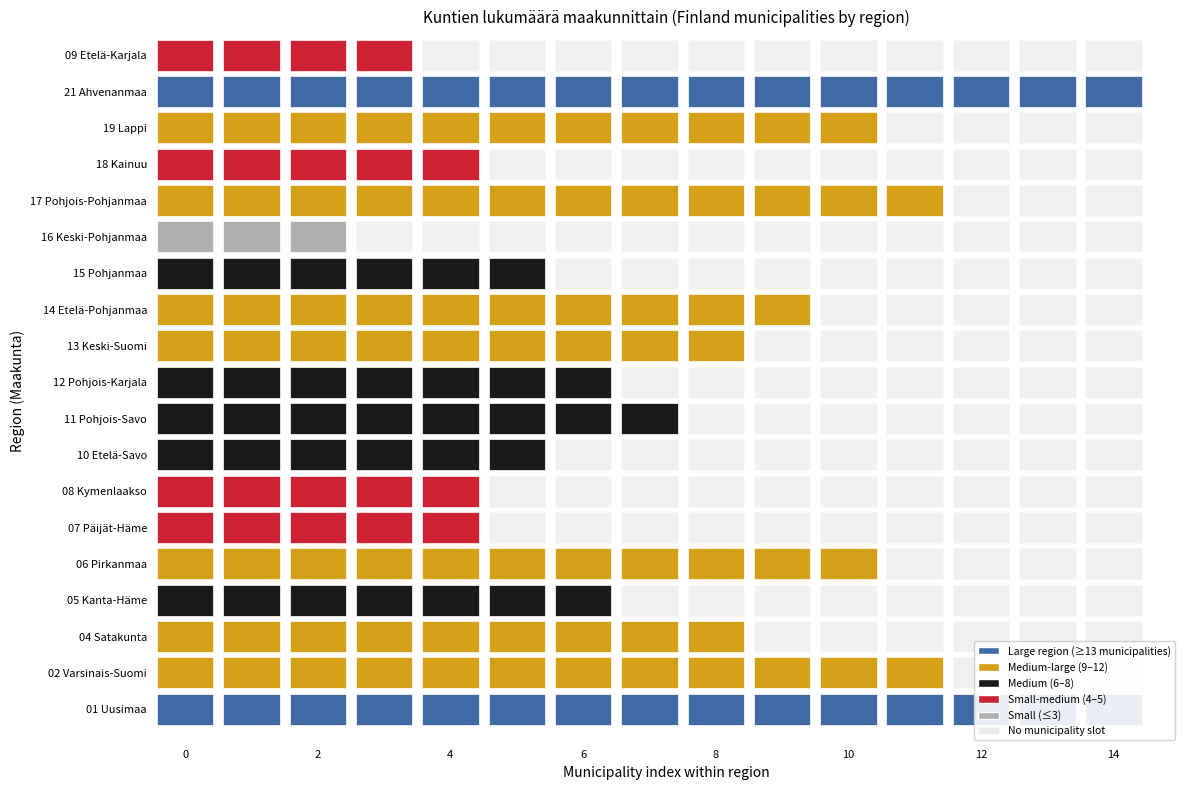

What is the sum of all Uusimaa values?

15